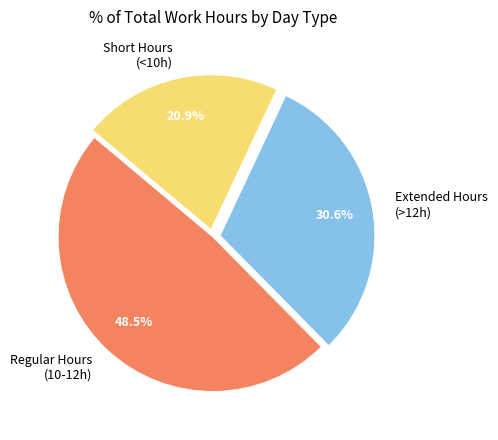

How many slices are in this pie chart?

3